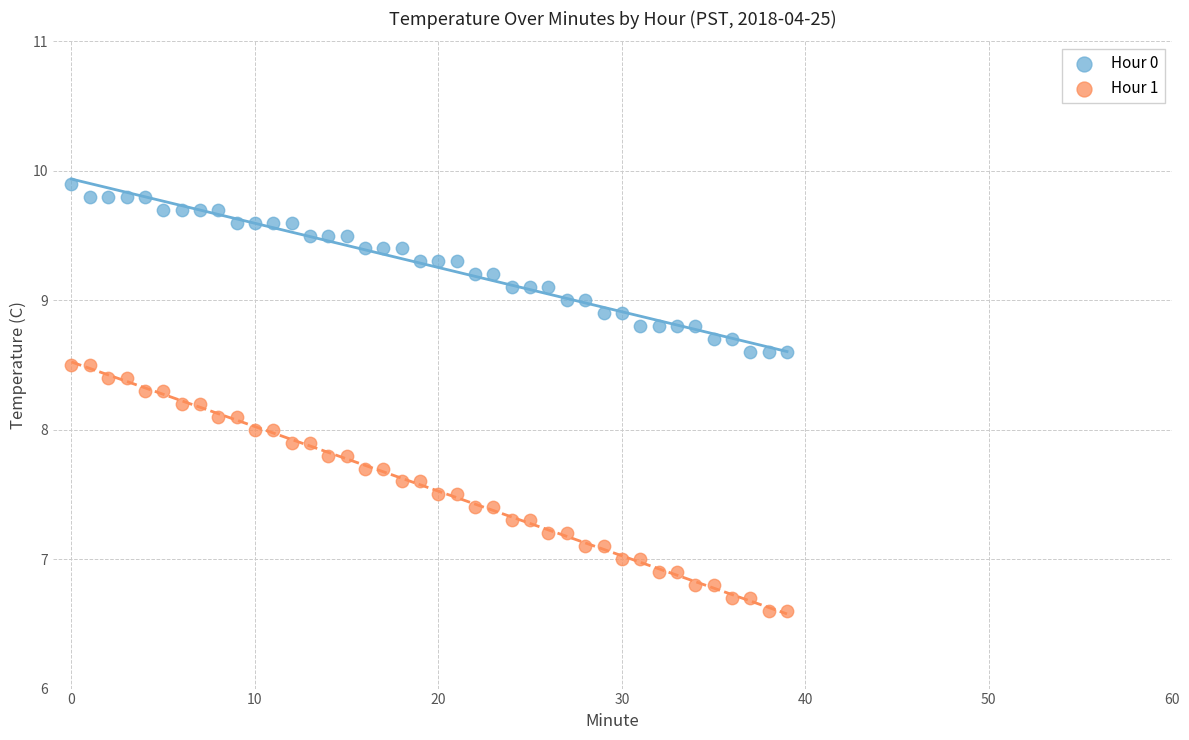

Which series contains the highest Y value?

Hour 0